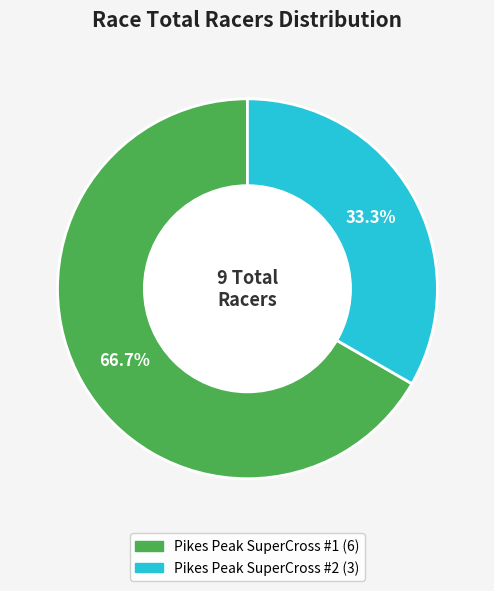

Is it true that Pikes Peak SuperCross #2 is 33% of the pie?

True